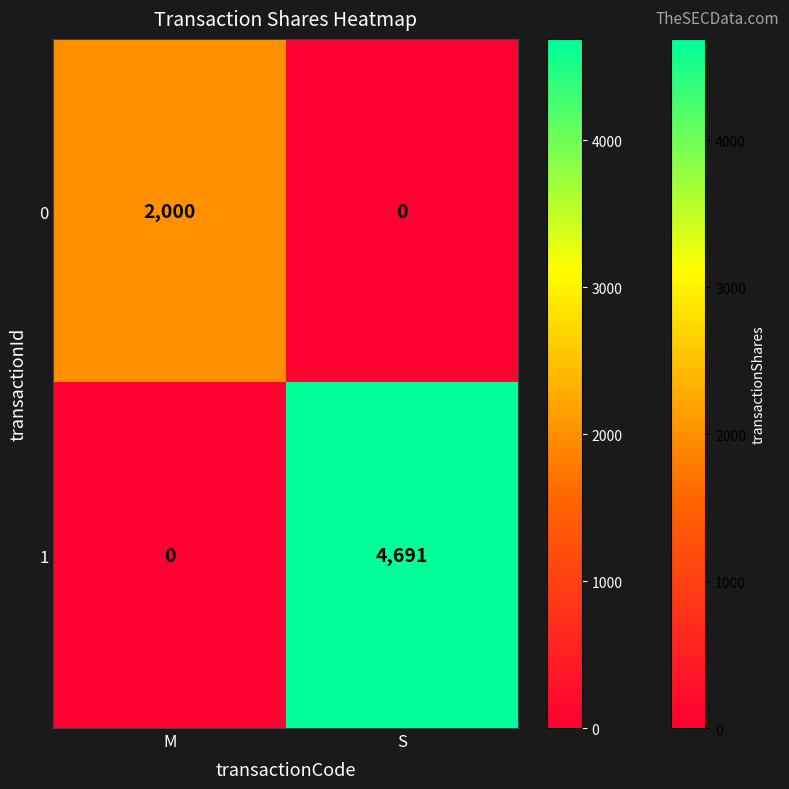

Which category has the lowest value in the 1 series?

M